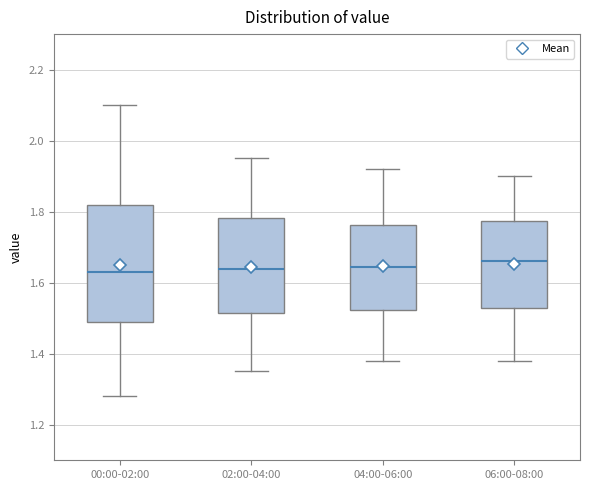

Comparing the boxes themselves (not the whiskers), which one is the tallest?

00:00-02:00